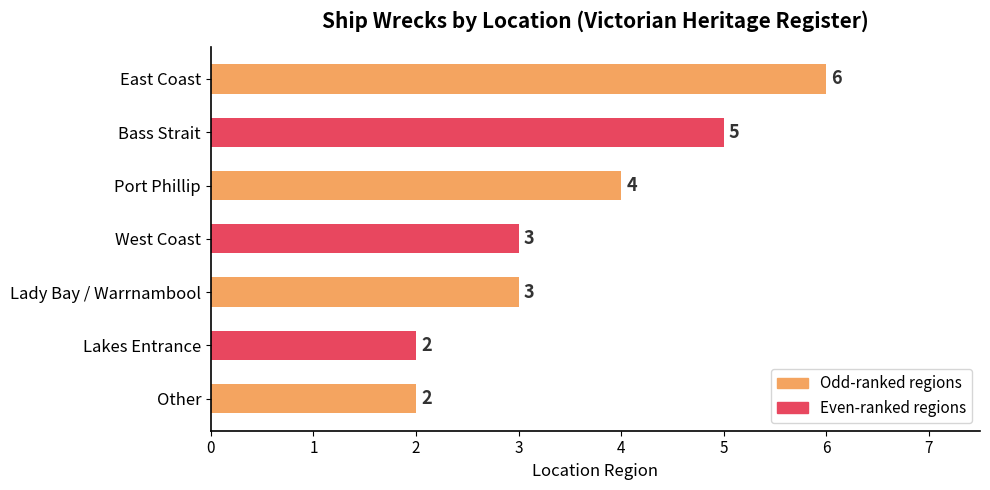

Are the bars grouped side by side (vs. stacked)?

No